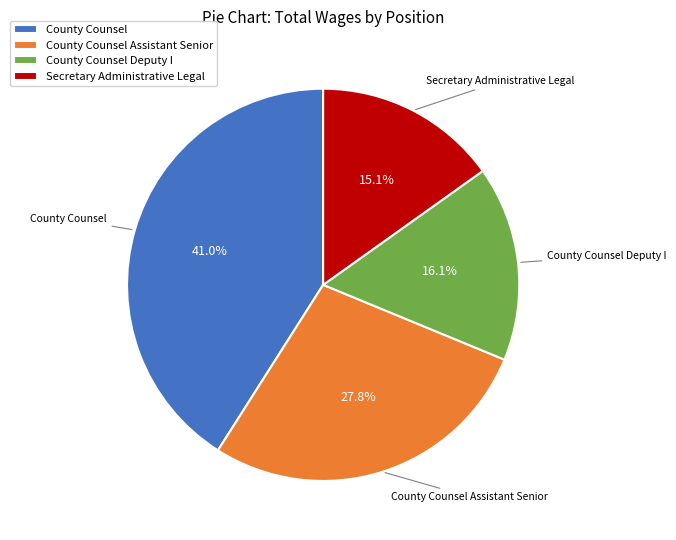

The County Counsel Assistant Senior slice represents 28% of the pie. True or false?

True